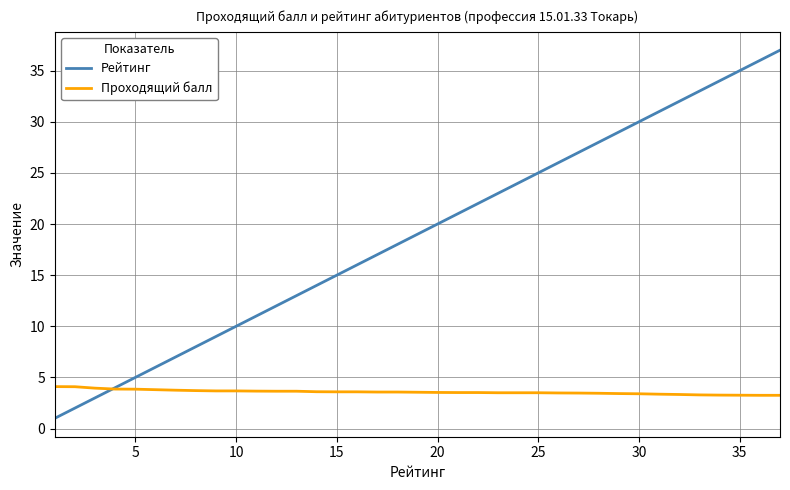

Which series ends up on top after the final intersection of Рейтинг and Проходящий балл?

Рейтинг